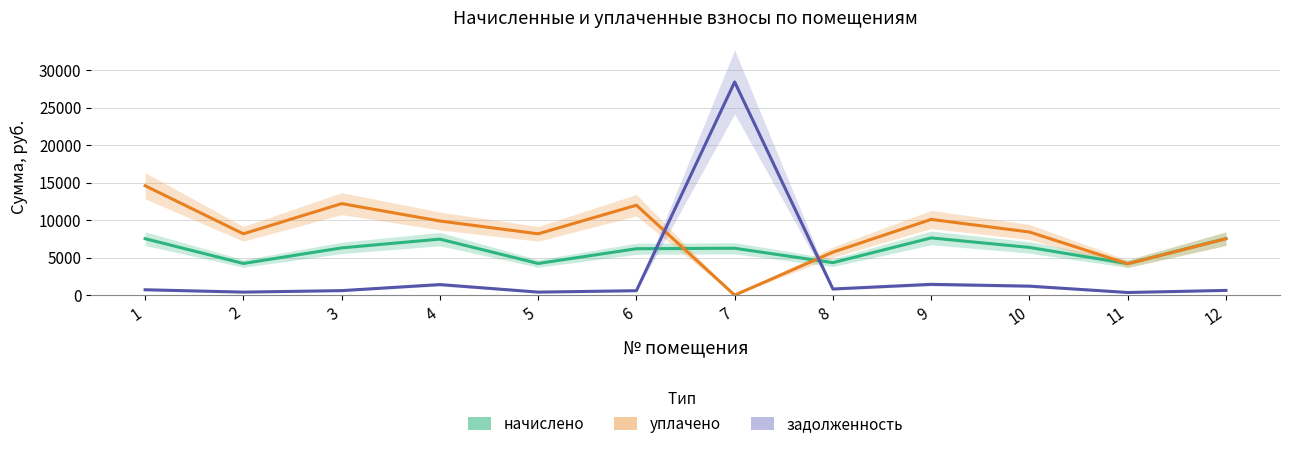

What is the spread (max minus min) of values at 3?

11612.4